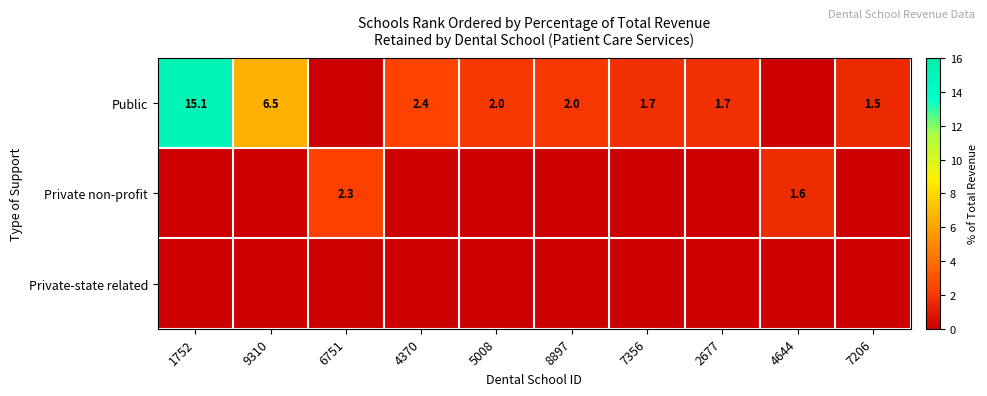

What is the sum of the Public values at 7206 and 4370?

3.9